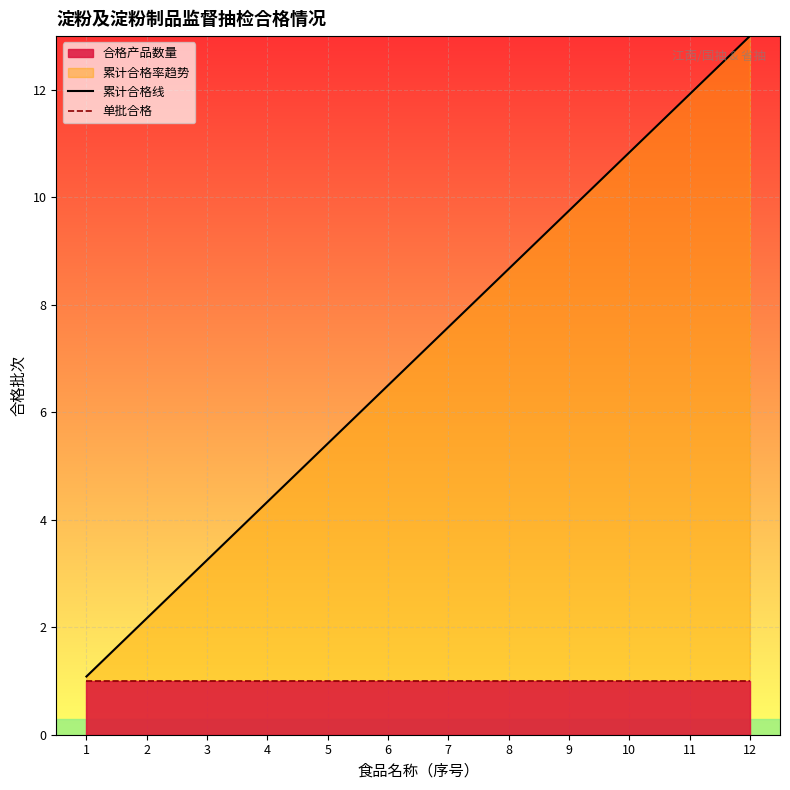

True or false: 单批合格 has a value of 1.6 at 4.

False